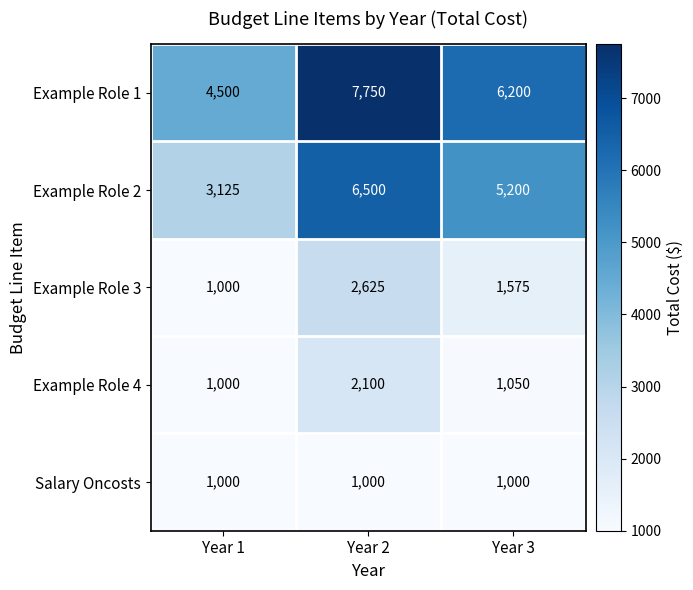

Is it true that Salary Oncosts equals 1000 at Year 2?

True